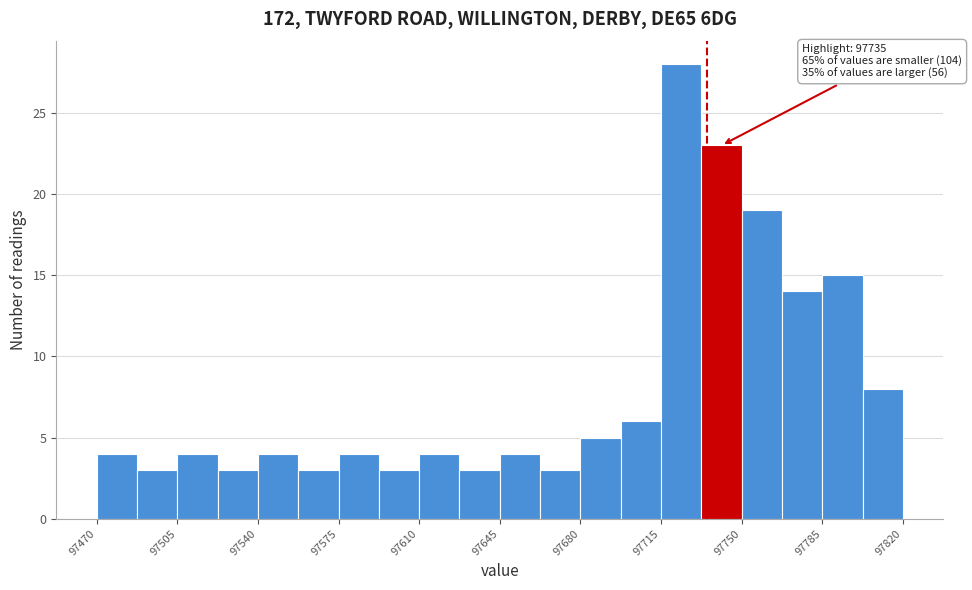

Read against the x-axis, roughly where is the centre of the tallest bar?

97725